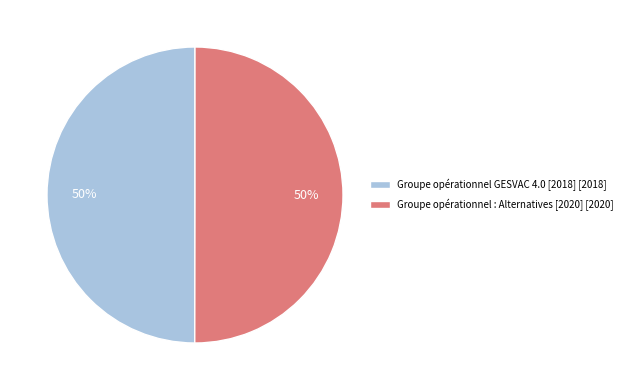

To the nearest percent, what percentage of the pie is Groupe opérationnel : Alternatives [2020]?

50%